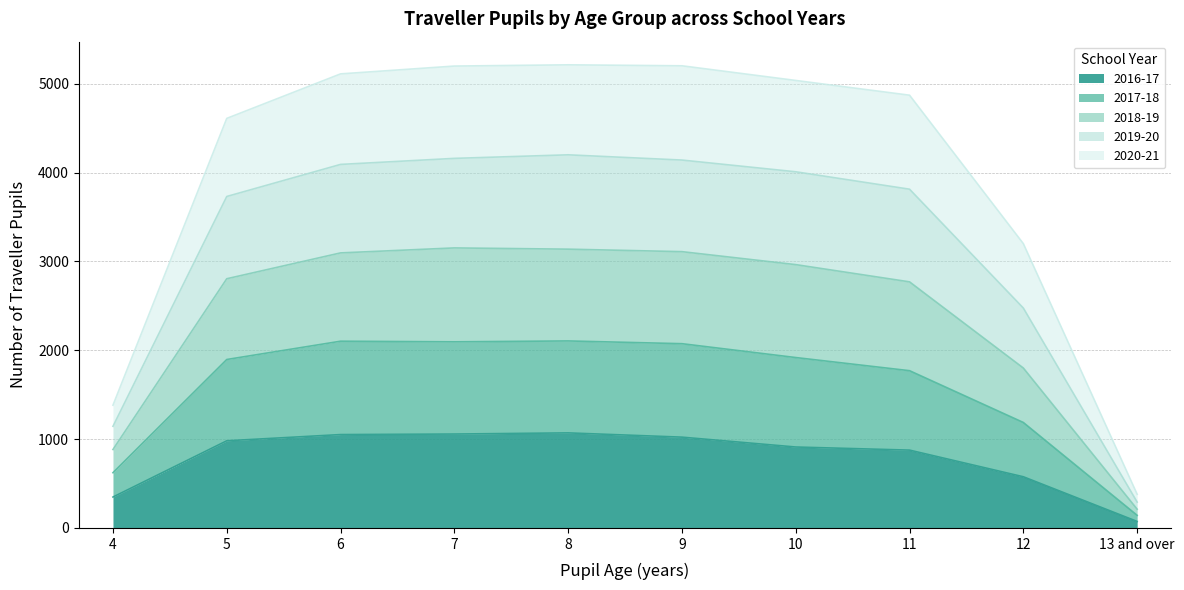

Which series changed the most between 5 and 10?

2018-19